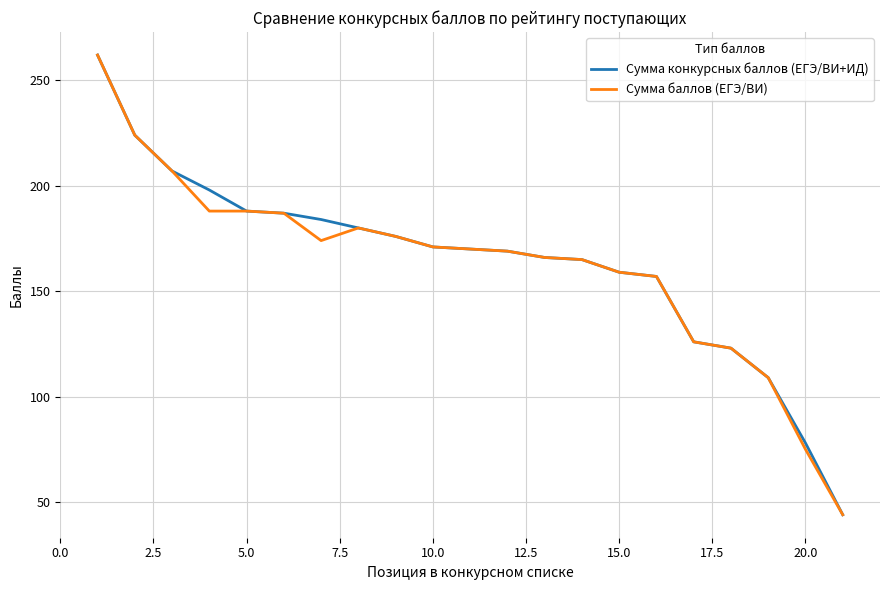

What is the difference between the maximum and second lowest values in the Сумма конкурсных баллов (ЕГЭ/ВИ+ИД) series?

184